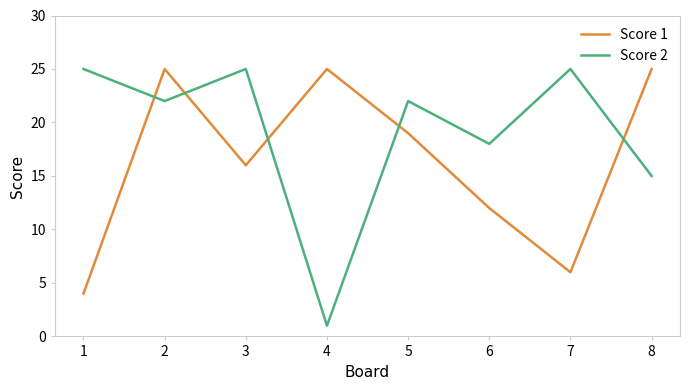

Reading left to right, what are all the values shown in this chart?

Score 1: 4	25	16	25	19	12	6	25
Score 2: 25	22	25	1	22	18	25	15